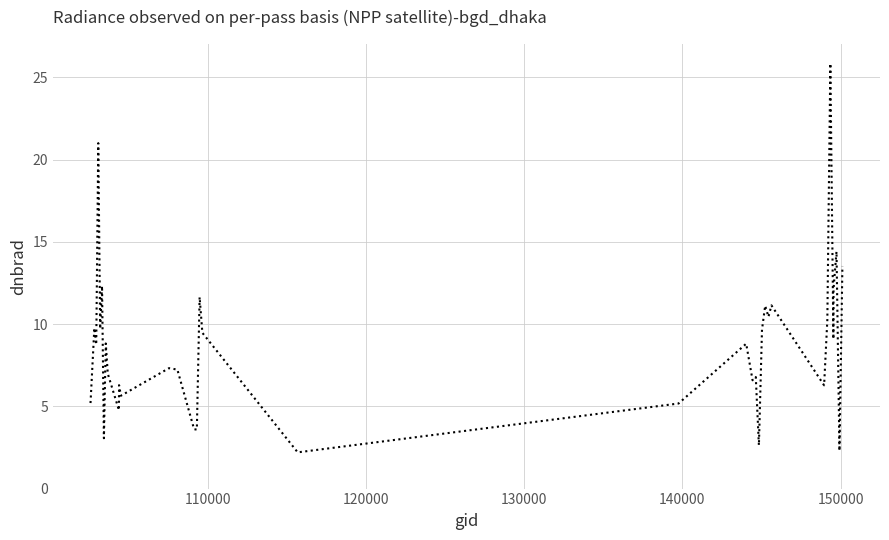

What is the difference between the maximum and minimum values?

23.6